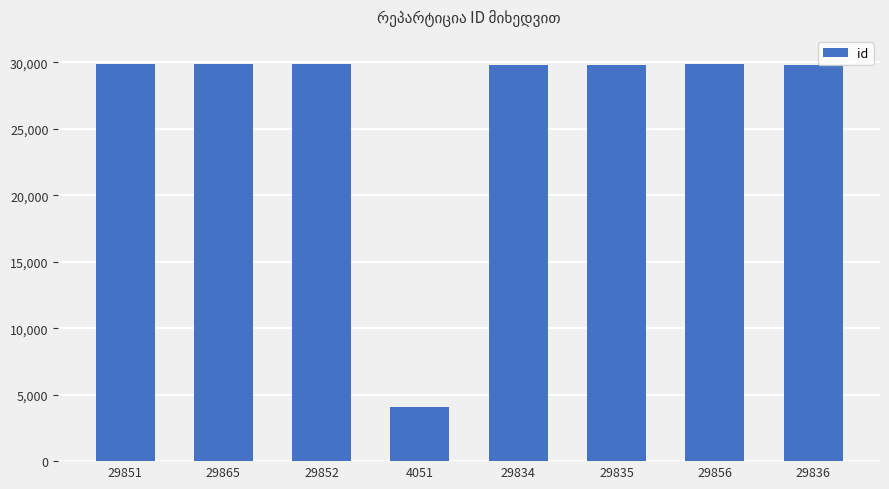

How many values are below 29851?

4